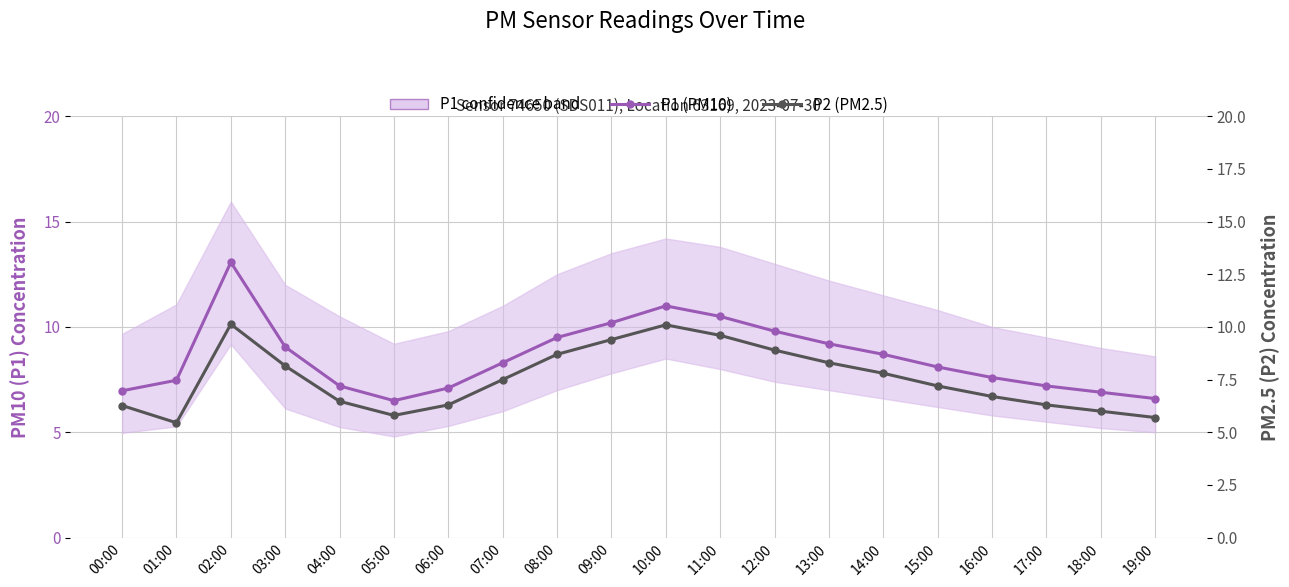

Rank the series at 16:00 from highest to lowest value.

P1 (PM10), P2 (PM2.5)